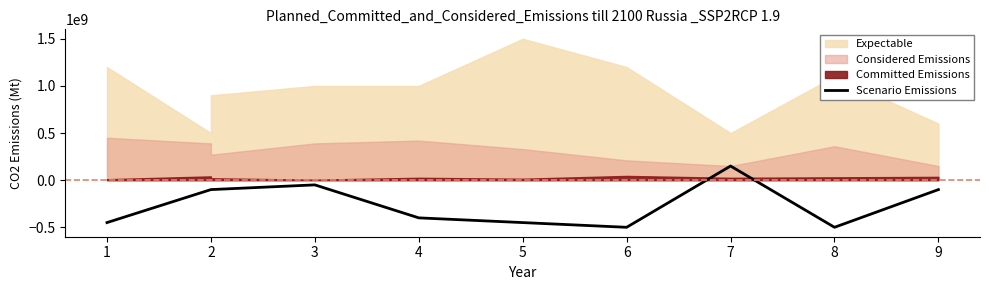

How many values exceed -100000000?

3